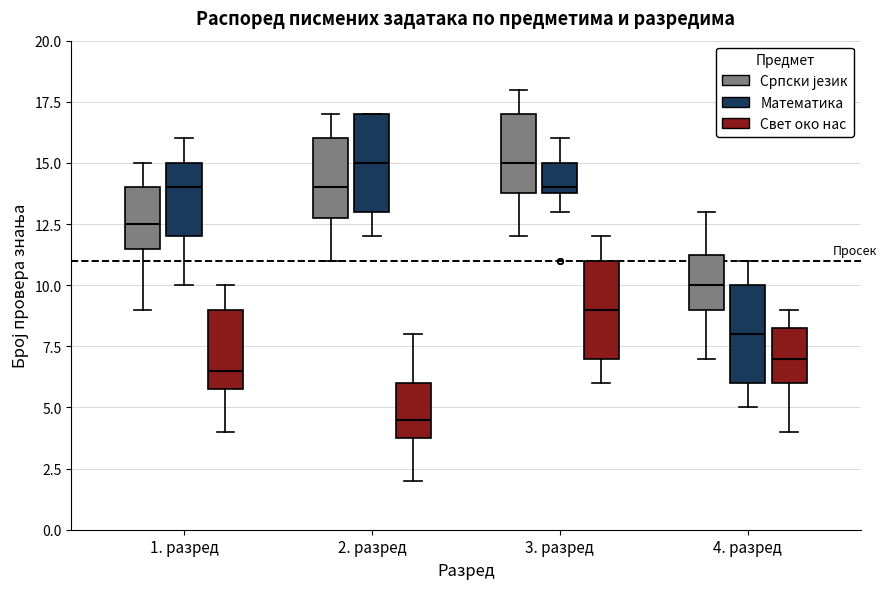

Reading left to right, read every box against the y-axis: the position of its median line, the range the box covers, and the ends of its whiskers. The values are not printed on the chart, so give them approximately, as read against the axis.

1. разред (Српски језик): median 12.5, box 11.5 to 14.0, whiskers 9.0 to 15.0
1. разред (Математика): median 14.0, box 12.0 to 15.0, whiskers 10.0 to 16.0
1. разред (Свет око нас): median 6.5, box 6.0 to 9.0, whiskers 4.0 to 10.0
2. разред (Српски језик): median 14.0, box 13.0 to 16.0, whiskers 11.0 to 17.0
2. разред (Математика): median 15.0, box 13.0 to 17.0, whiskers 12.0 to 17.0
2. разред (Свет око нас): median 4.5, box 4.0 to 6.0, whiskers 2.0 to 8.0
3. разред (Српски језик): median 15.0, box 14.0 to 17.0, whiskers 12.0 to 18.0
3. разред (Математика): median 14.0 (just above the box's lower edge), box 14.0 to 15.0, whiskers 13.0 to 16.0
3. разред (Свет око нас): median 9.0, box 7.0 to 11.0, whiskers 6.0 to 12.0
4. разред (Српски језик): median 10.0, box 9.0 to 11.5, whiskers 7.0 to 13.0
4. разред (Математика): median 8.0, box 6.0 to 10.0, whiskers 5.0 to 11.0
4. разред (Свет око нас): median 7.0, box 6.0 to 8.5, whiskers 4.0 to 9.0